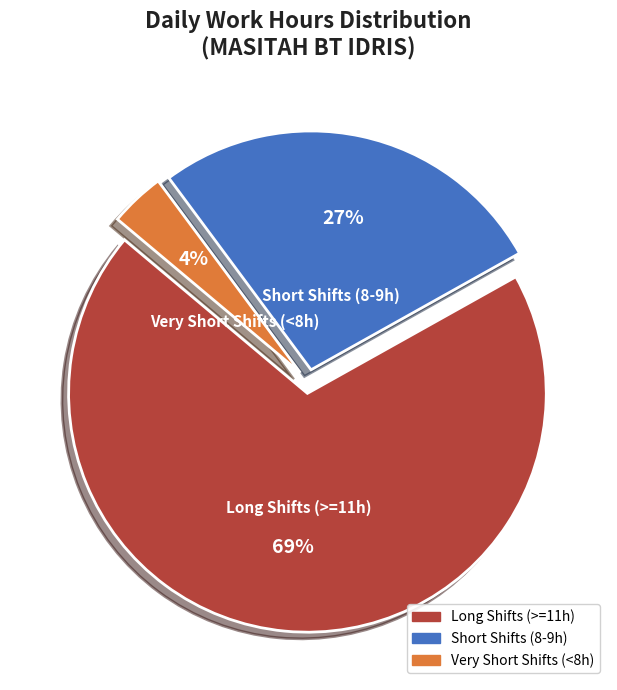

Is there any slice that represents more than half of the pie?

Yes